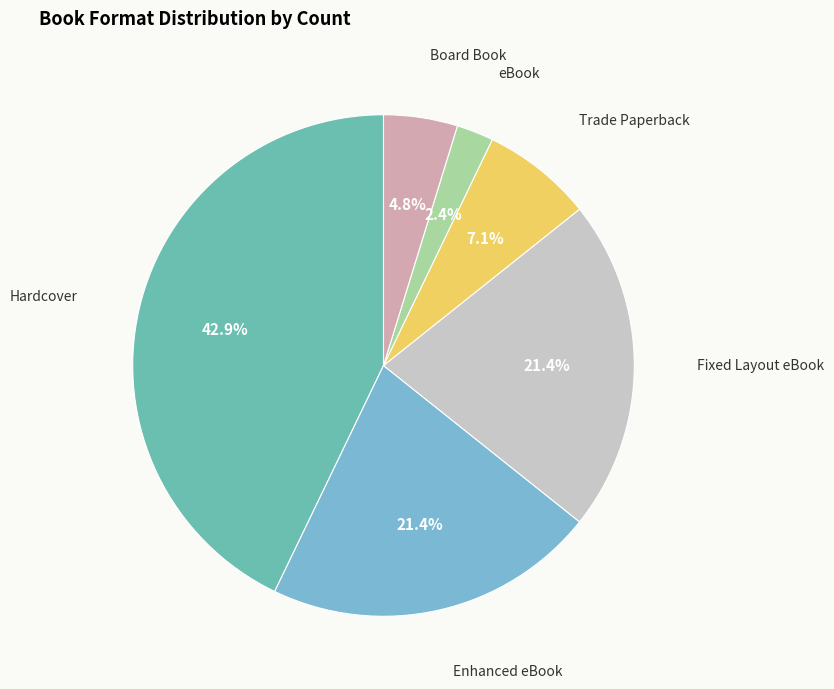

What portion of the pie excludes Hardcover?

57.1%